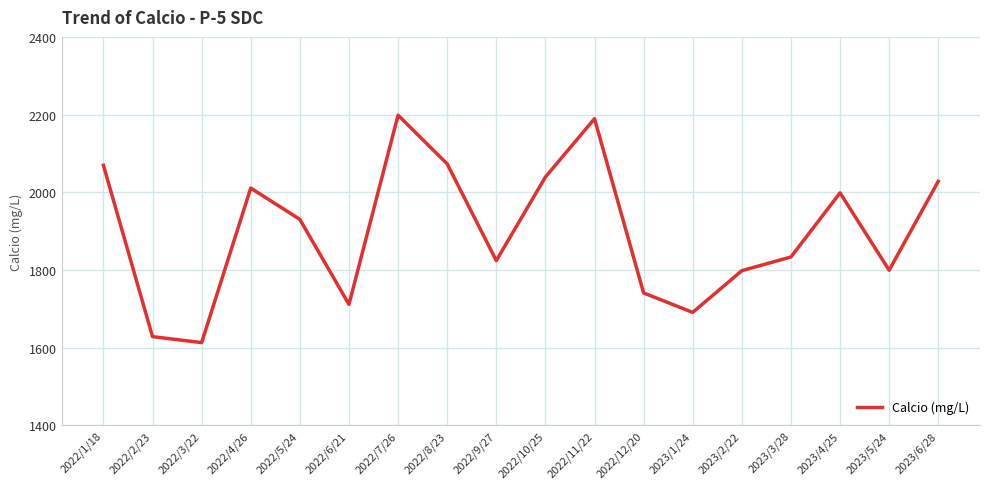

At which category does the data reach its first local peak?

2022/4/26